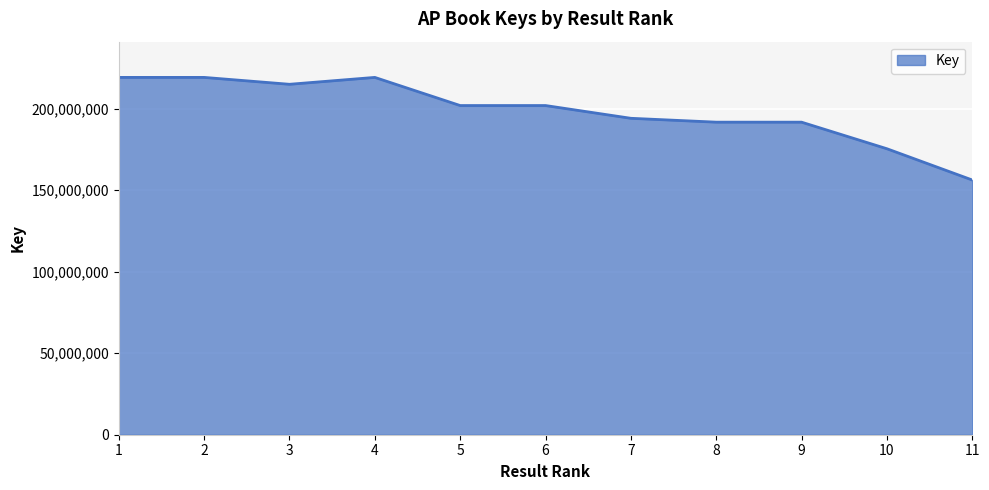

What is the approximate value at 1, to the nearest 100?

219226900